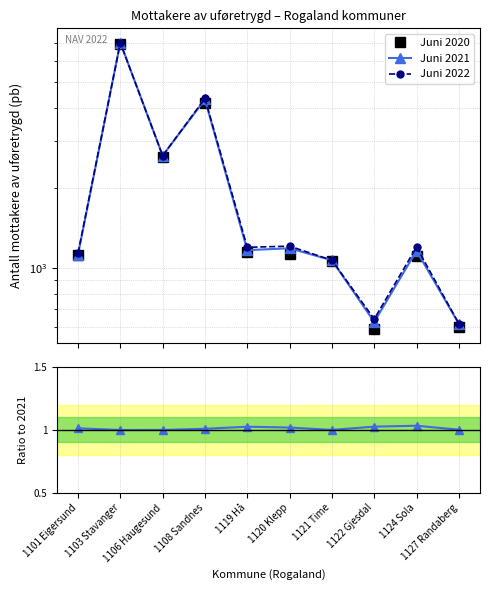

Does the chart have visible grid lines?

Yes